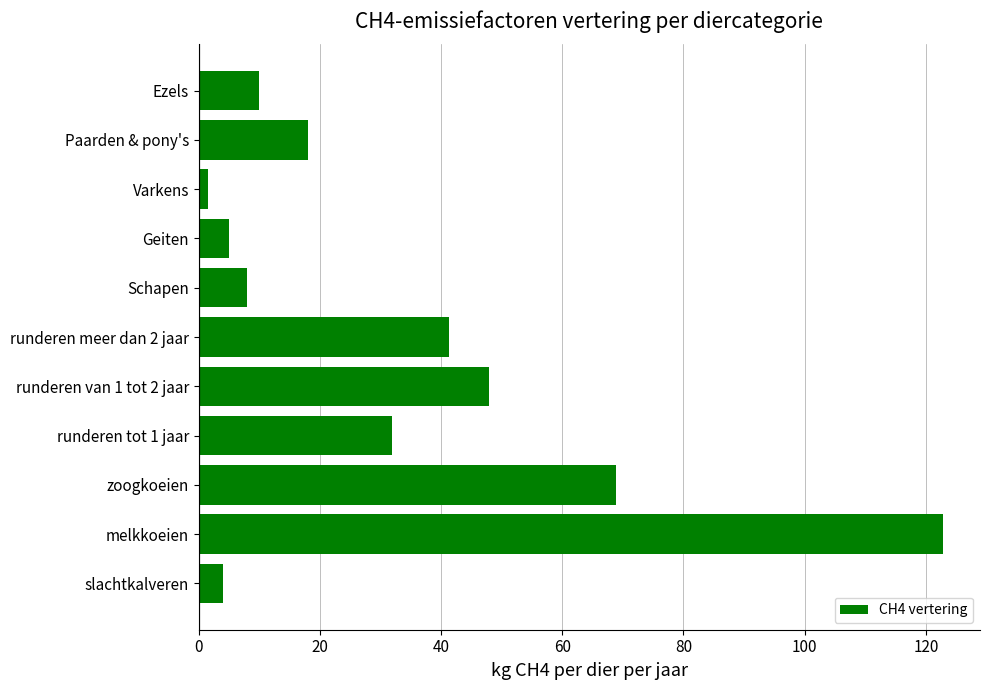

The chart shows a value of 5.0 at Geiten. True or false?

True